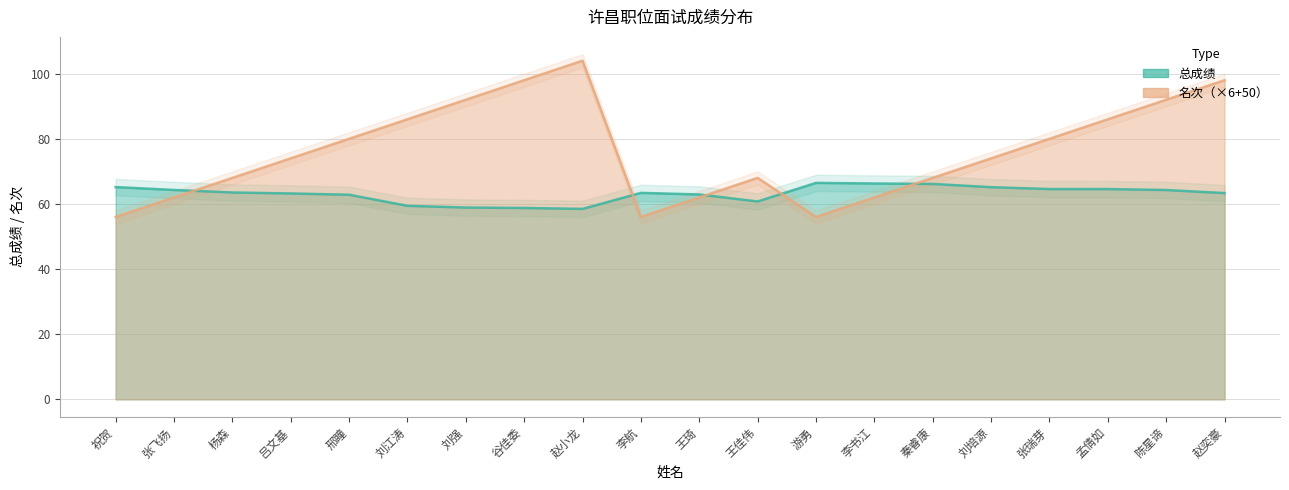

Does the chart display data point markers on the line(s)?

No